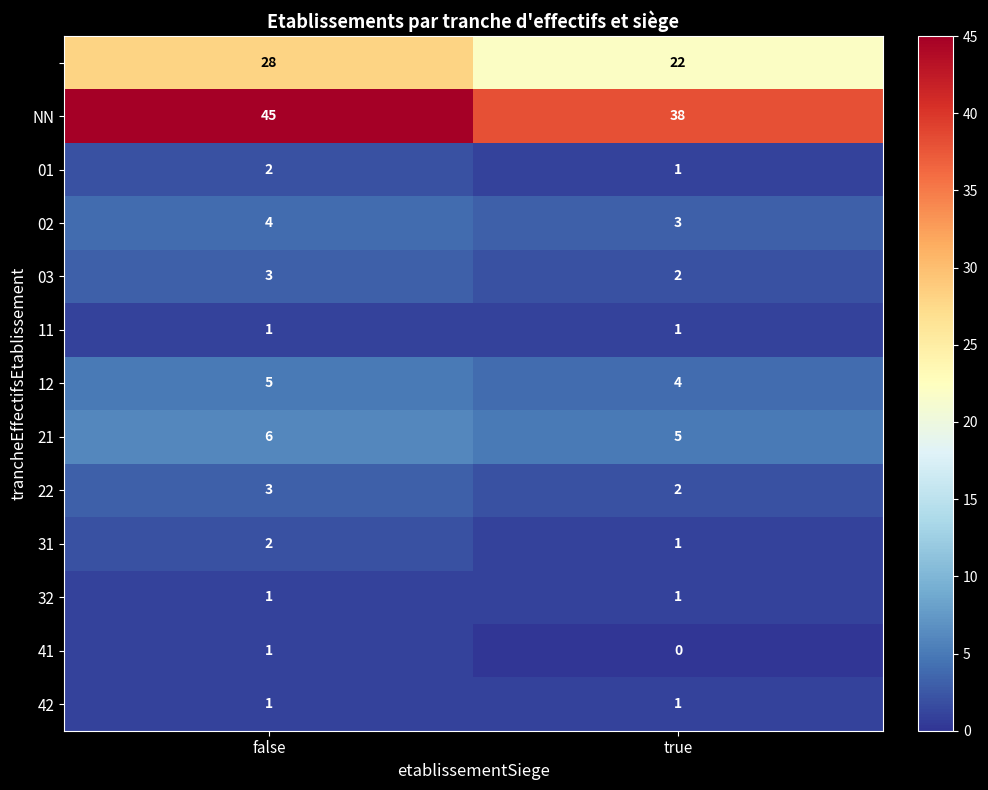

At which category is the sum across all series the highest?

false